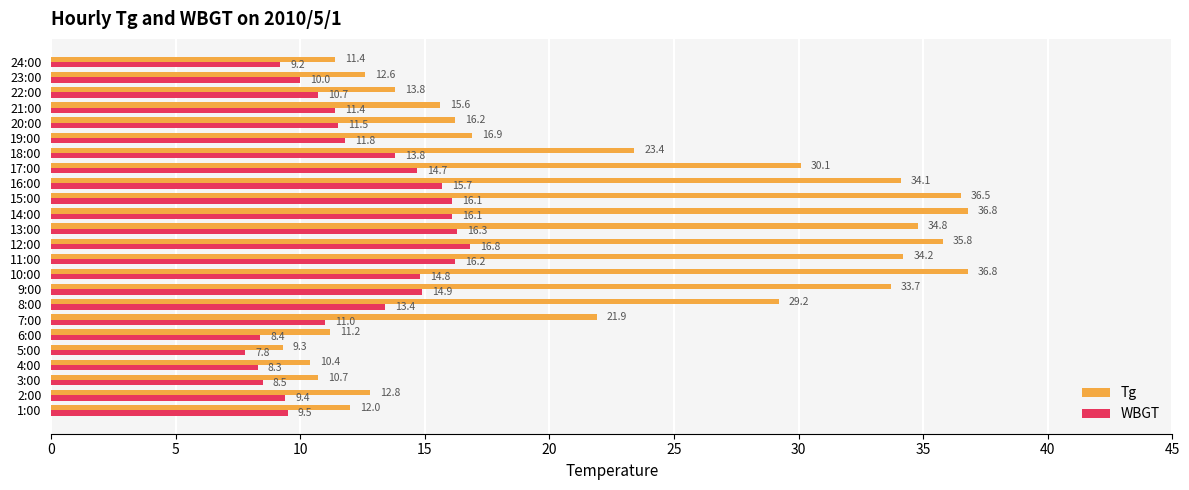

Rank the series at 16:00 from lowest to highest value.

WBGT, Tg